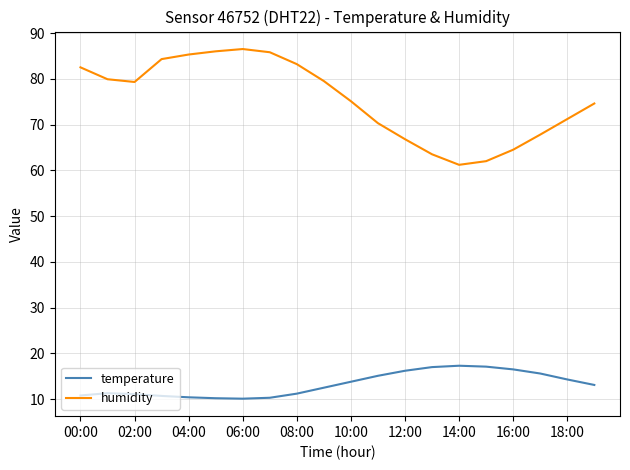

Is this an area chart (filled region under the line)?

No